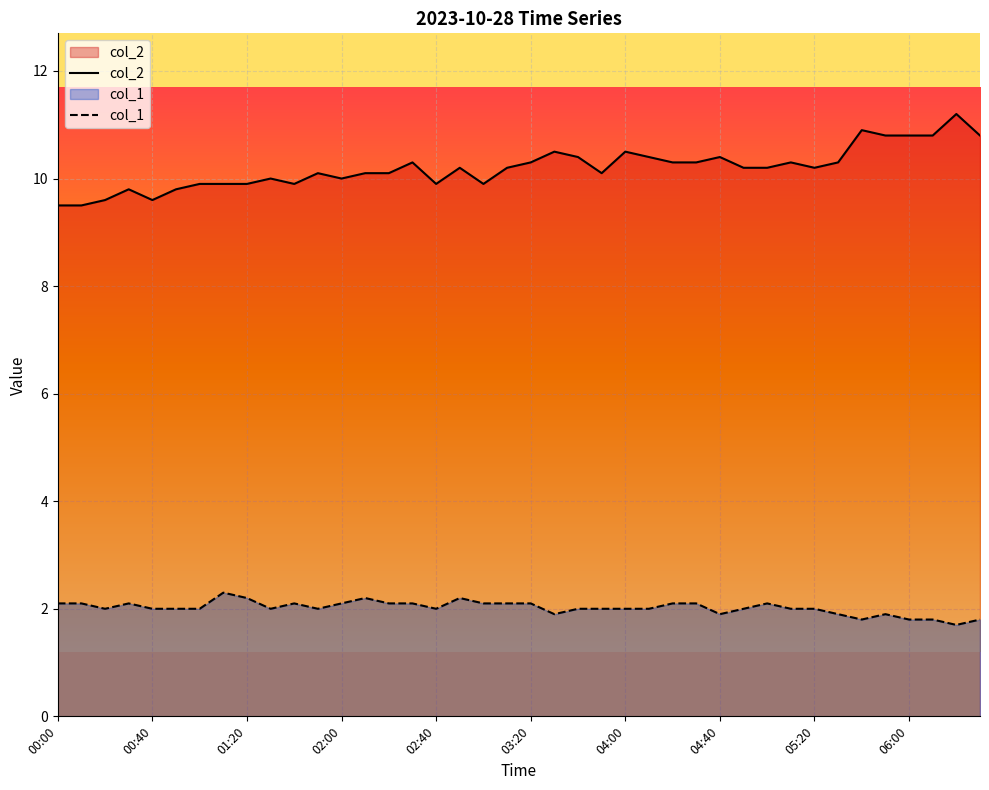

True or false: col_2 and col_1 intersect in this chart.

False